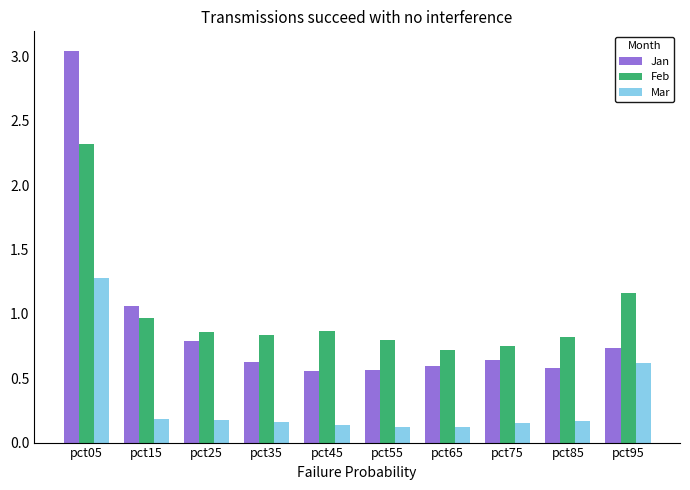

At which category does the chart reach its peak across all series?

pct05